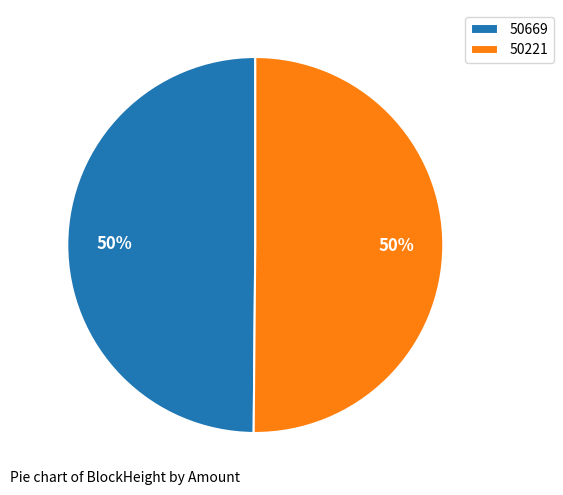

Count the number of slices in the pie.

2